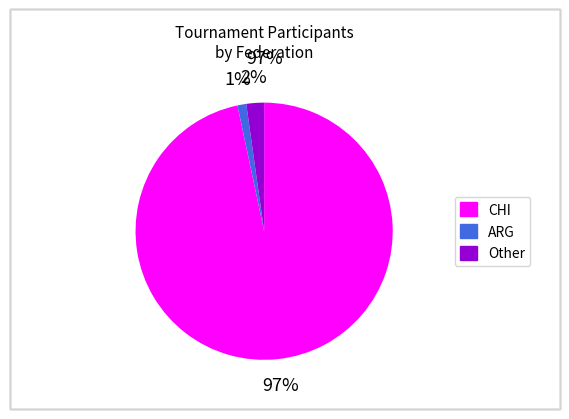

Is it true that Other is 2% of the pie?

True